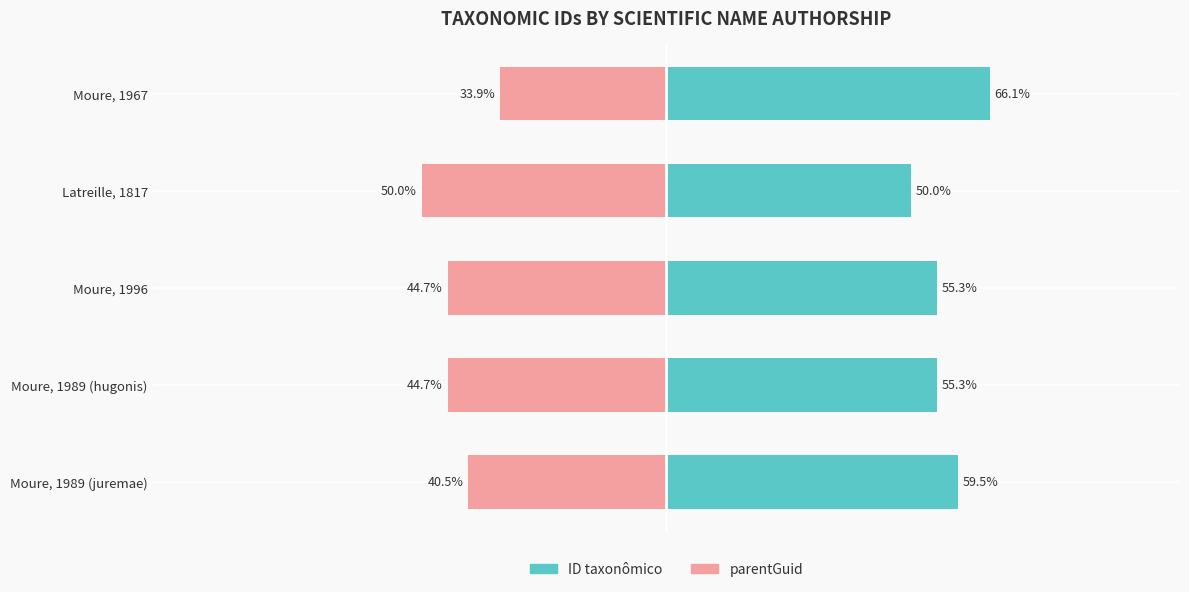

What are all the series names shown in the legend?

ID taxonômico, parentGuid